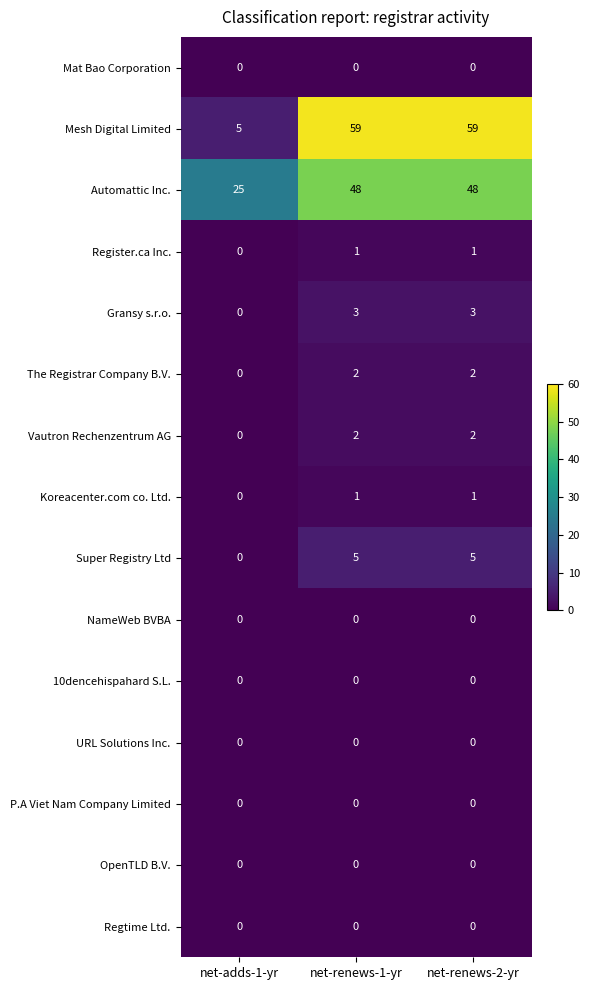

Which series has the largest total across all categories?

Mesh Digital Limited